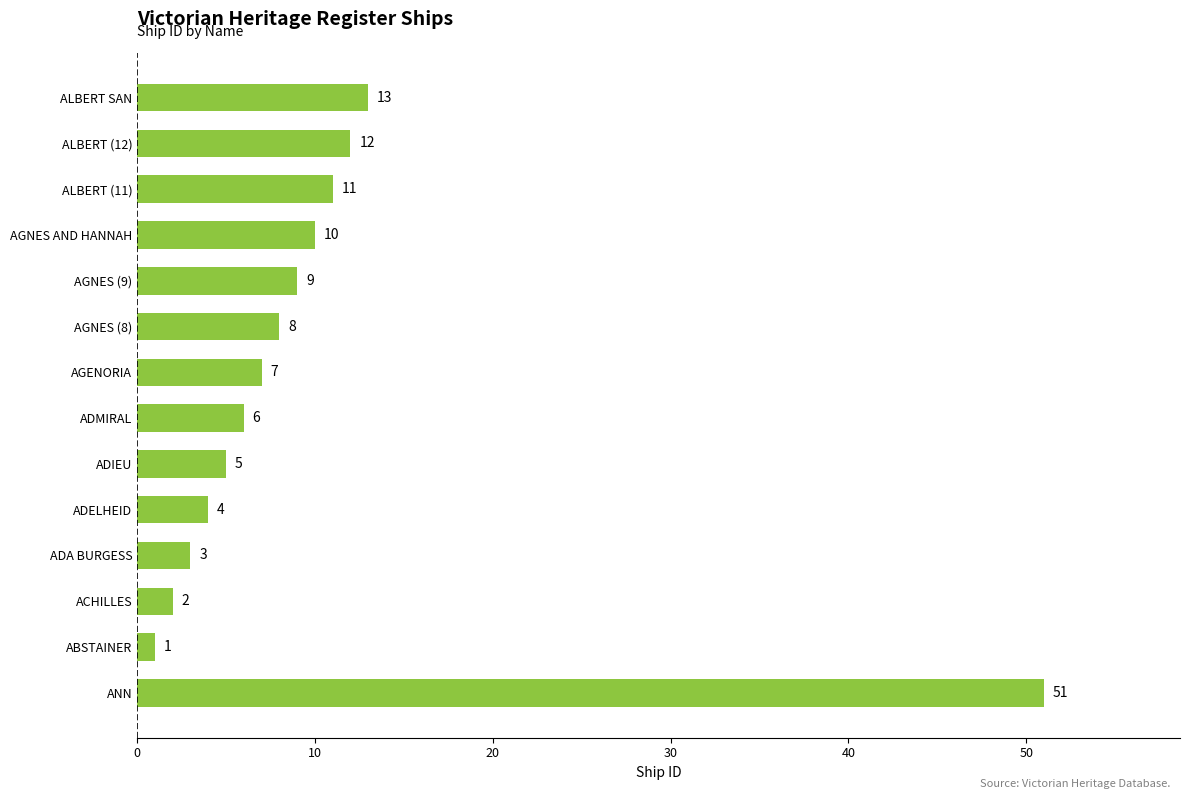

The value at ALBERT SAN is 13. True or false?

True